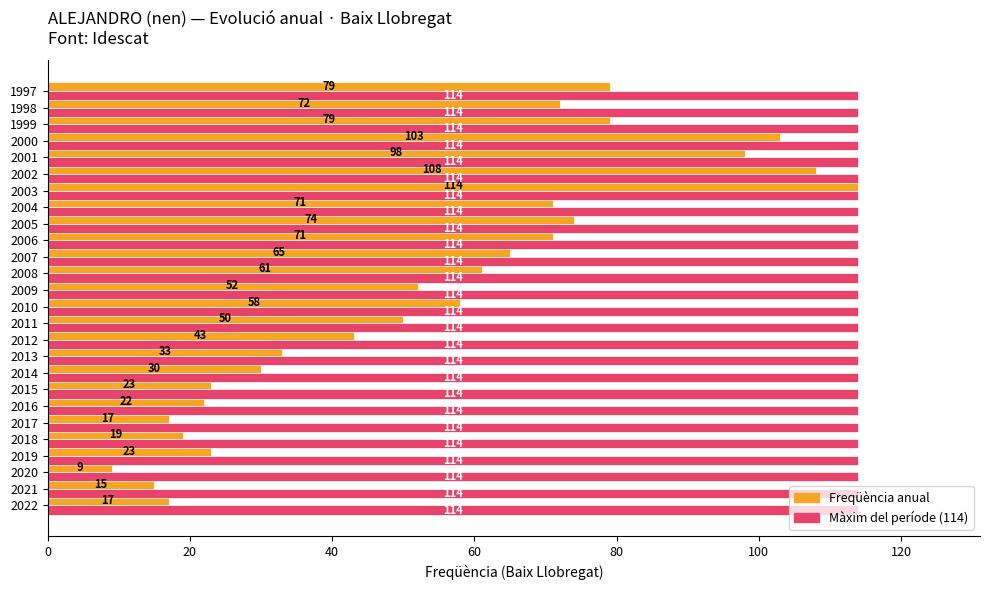

What is the total value across all series at 2017?

131